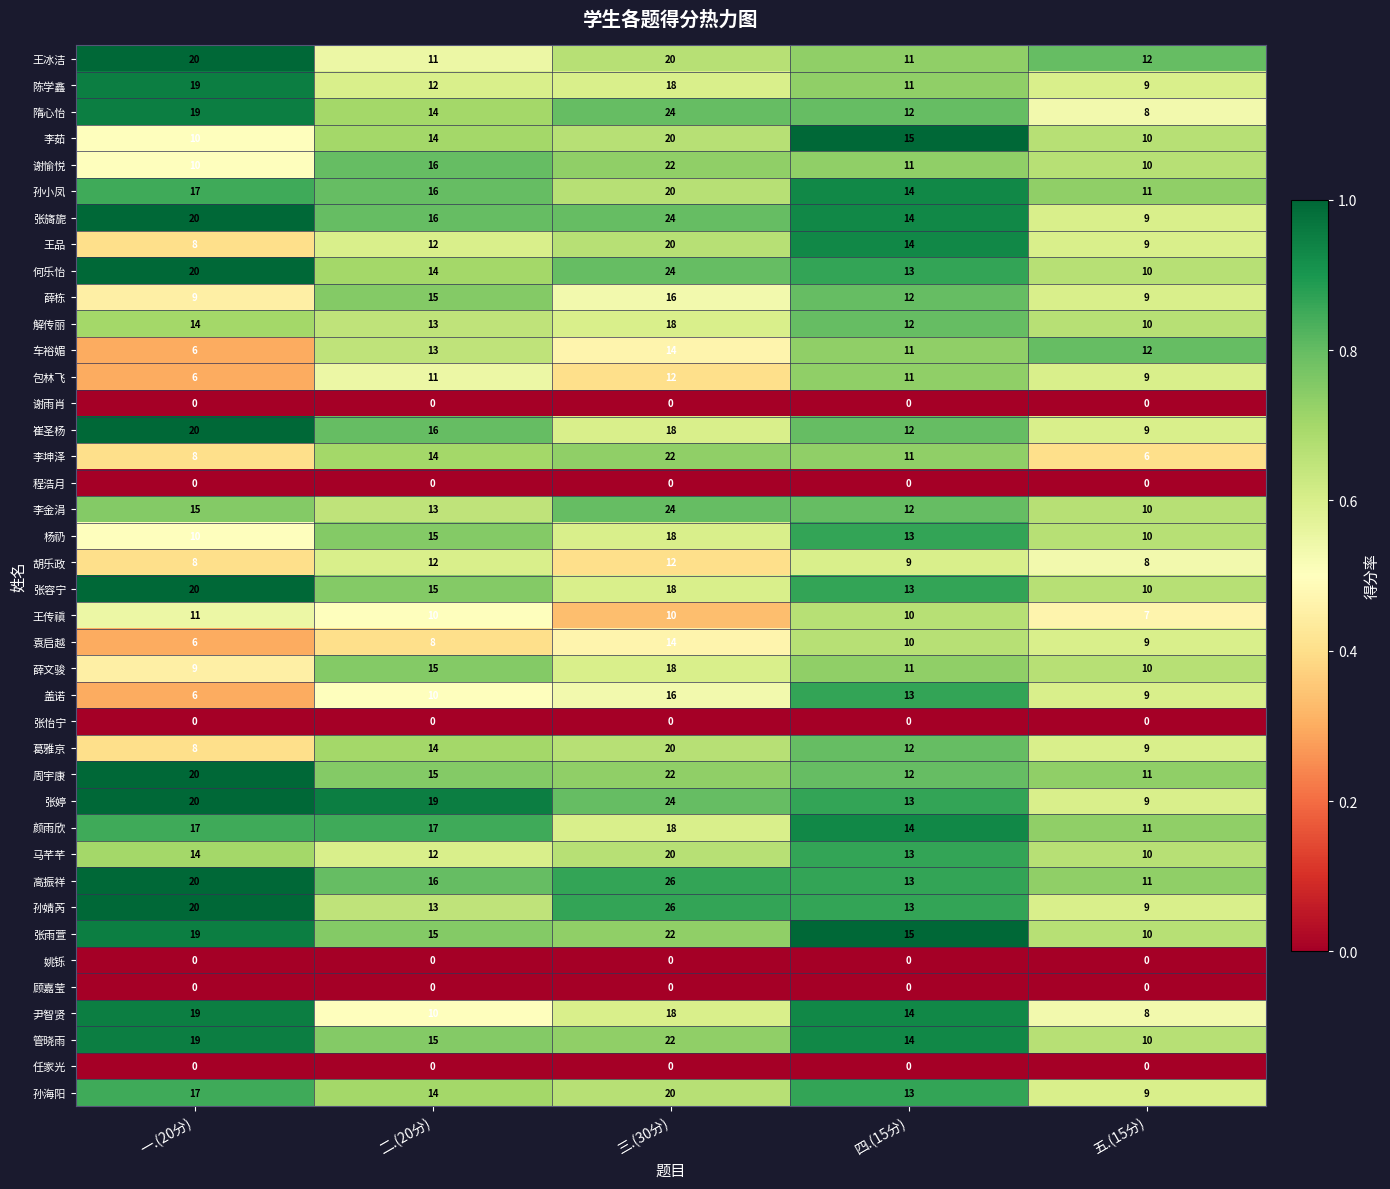

At which category is the sum across all series the highest?

三.(30分)